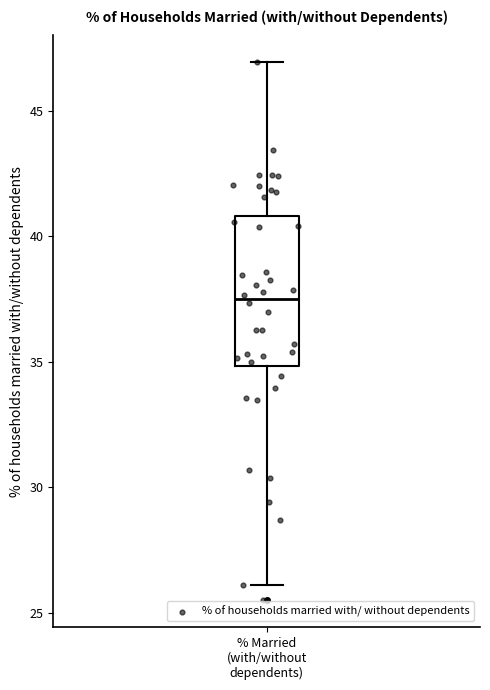

Where does the median line of the box for % Married (with/without dependents) sit on the y-axis? The values are not printed on the chart, so give them approximately, as read against the axis.

37.5